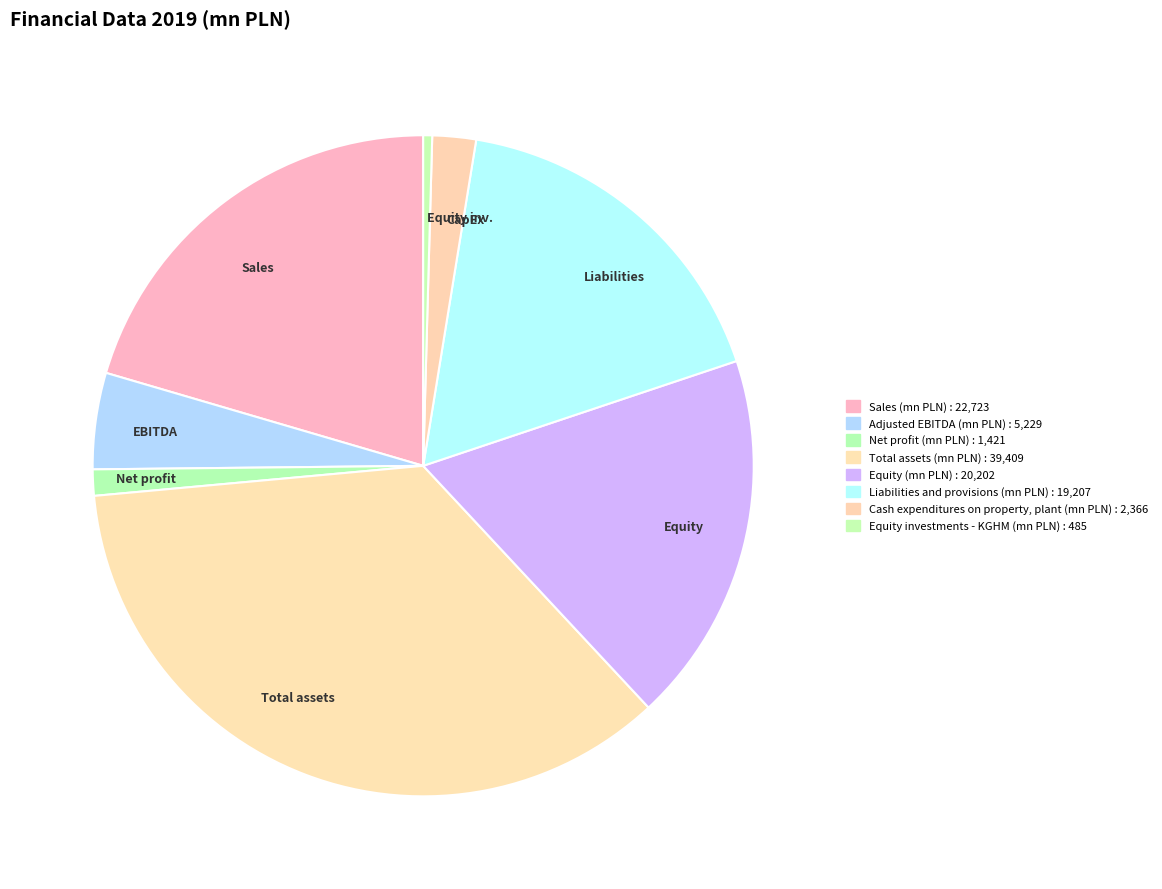

Rank the categories by value from lowest to highest.

Equity inv., Net profit, CapEx, EBITDA, Liabilities, Equity, Sales, Total assets